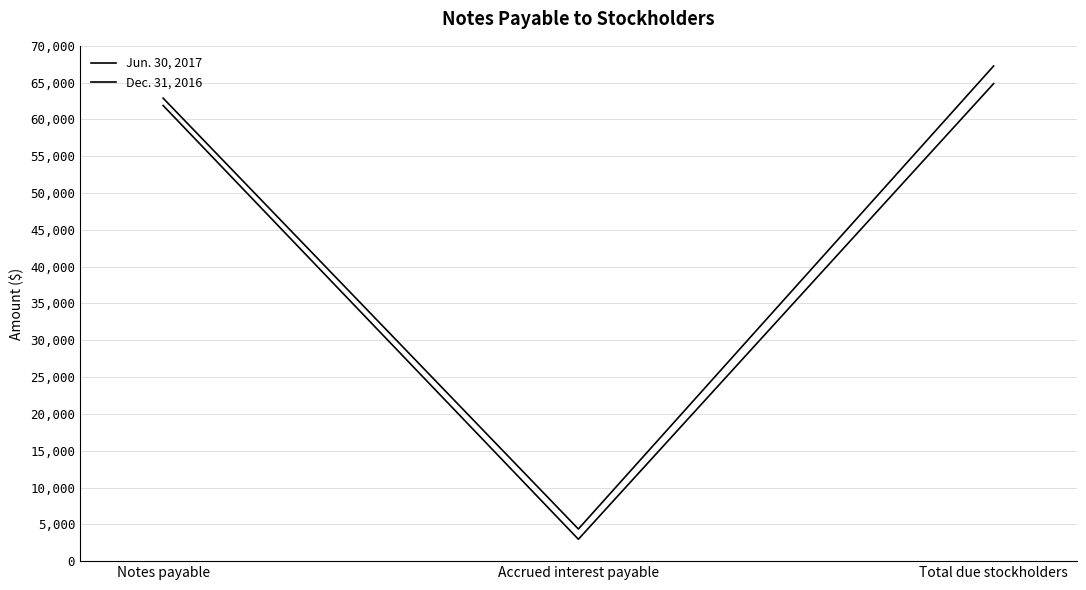

Reading left to right, what are all the values shown in this chart?

Jun. 30, 2017: 62894	4366	67260
Dec. 31, 2016: 61894	2973	64867